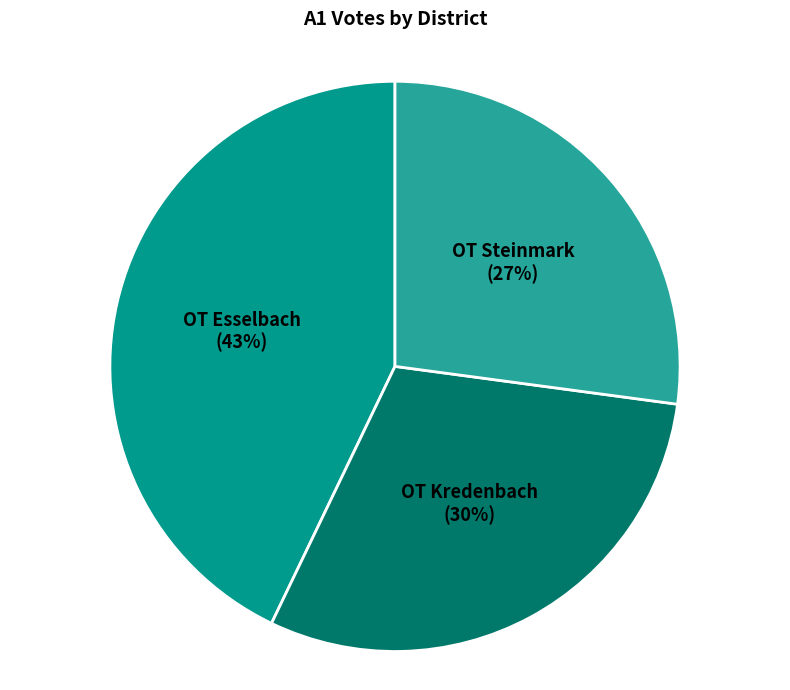

How many segments does this pie chart have?

3